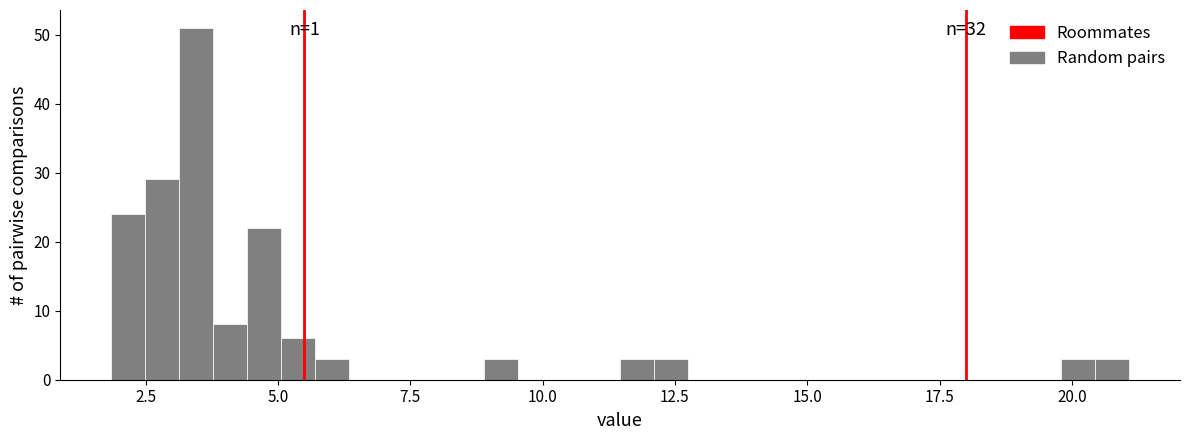

Read against the x-axis, roughly where is the centre of the tallest bar?

3.5